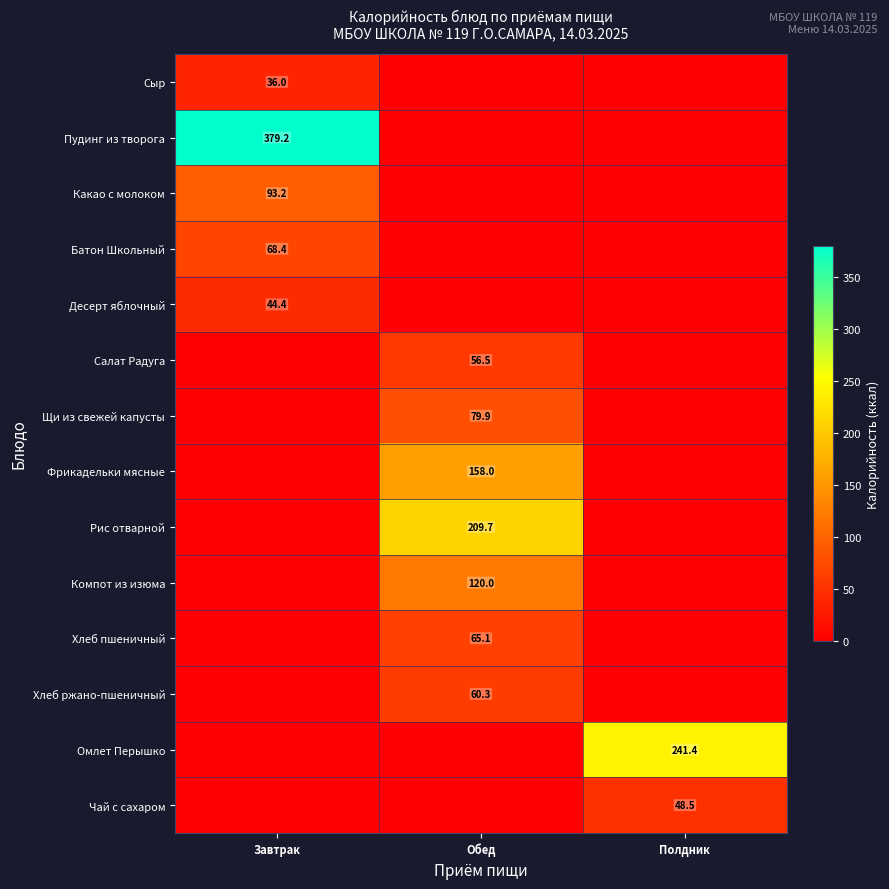

The Рис отварной series shows 209.7 at Обед. True or false?

True